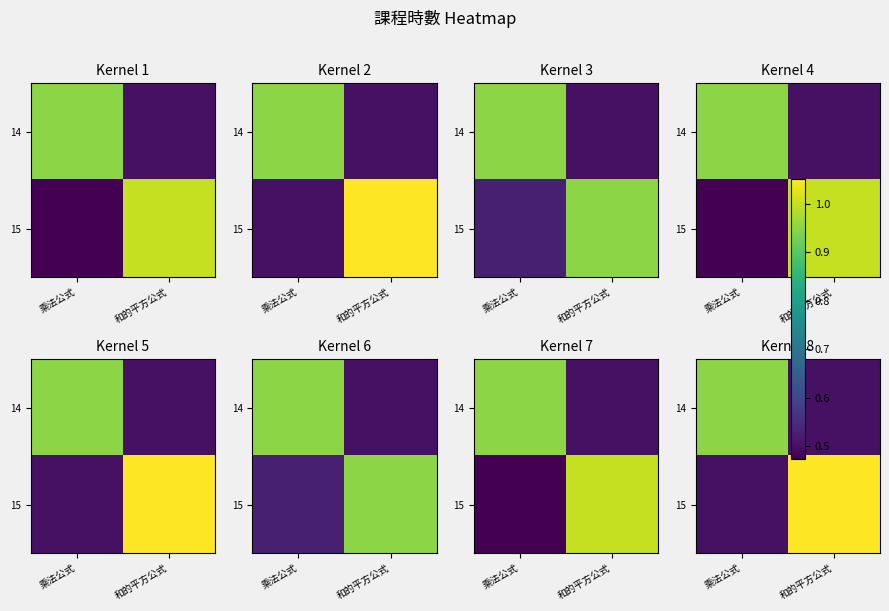

What is the difference between the highest and lowest values at 乘法公式?

0.4